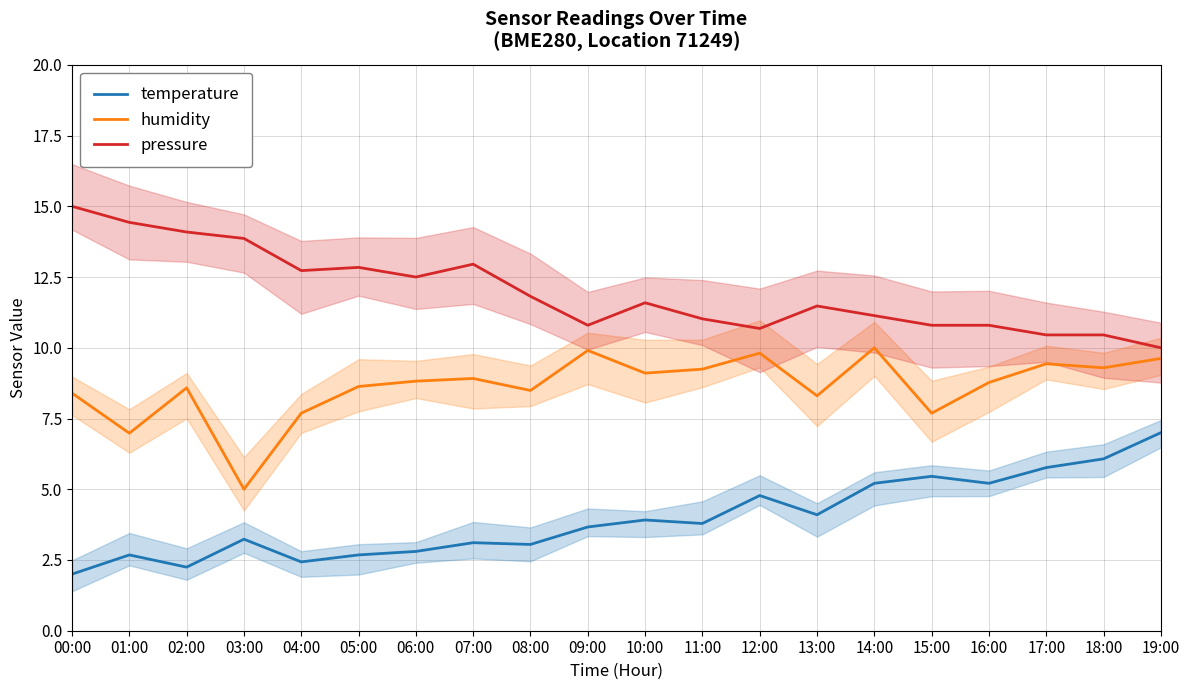

True or false: humidity and temperature intersect in this chart.

False